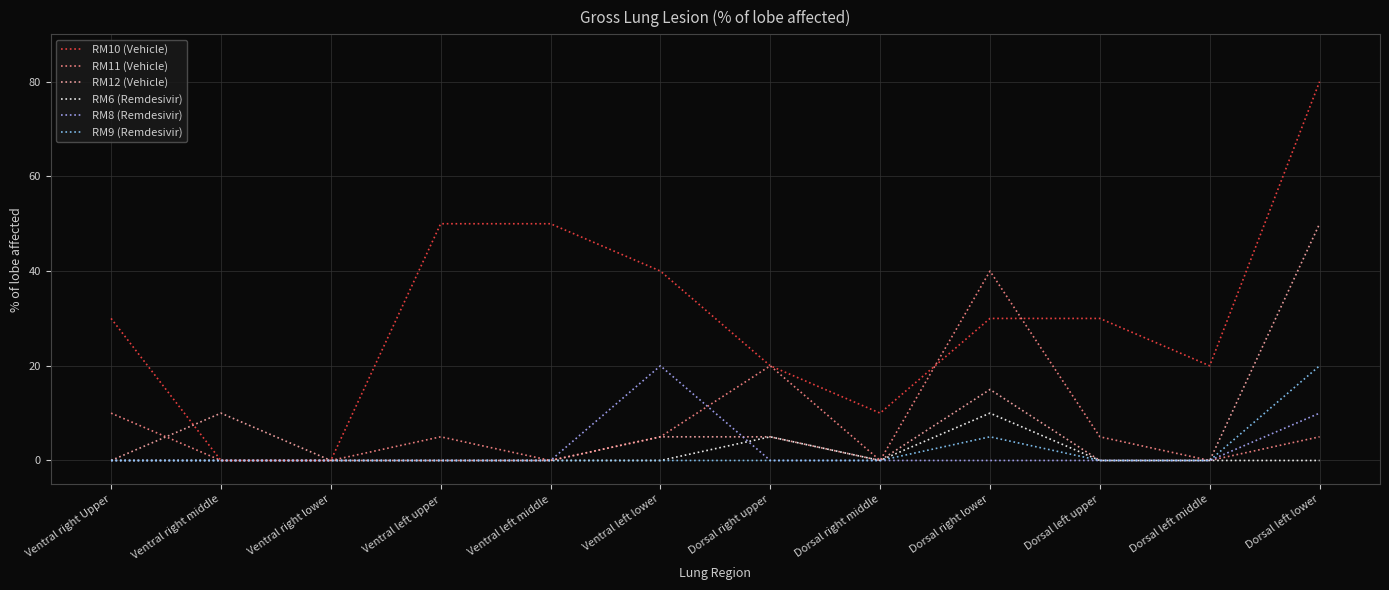

Is the value of RM11 (Vehicle) at Dorsal left lower greater than the value of RM9 (Remdesivir) at Ventral left lower?

Yes